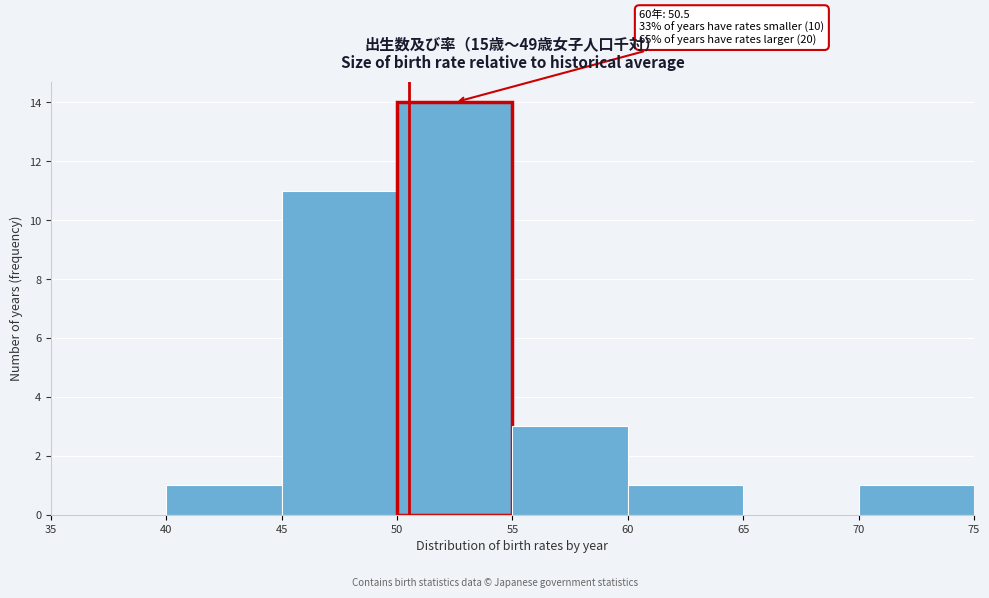

Which range on the x-axis has the tallest bar?

50 to 55